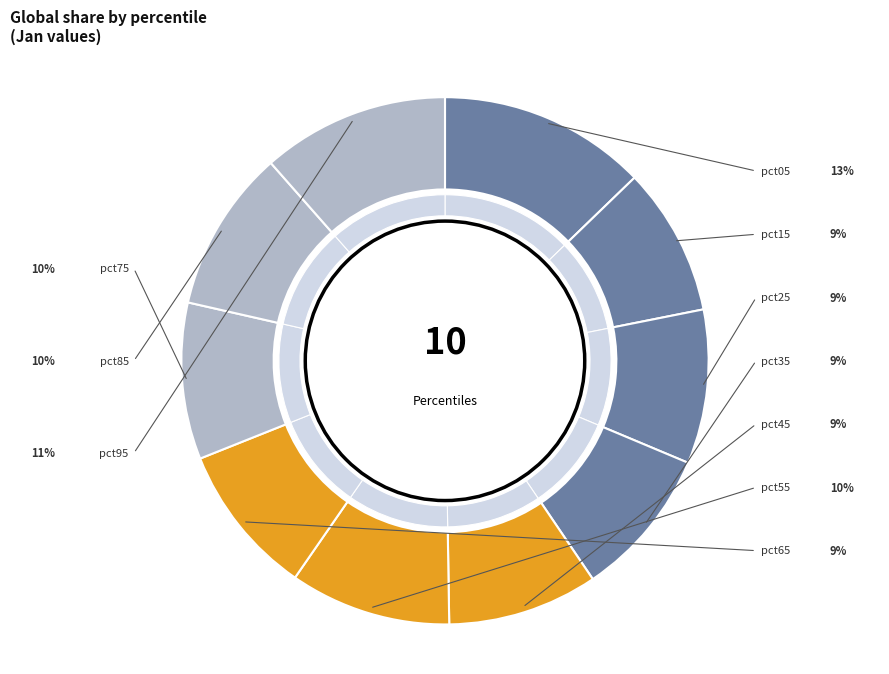

How many slices are in this pie chart?

10